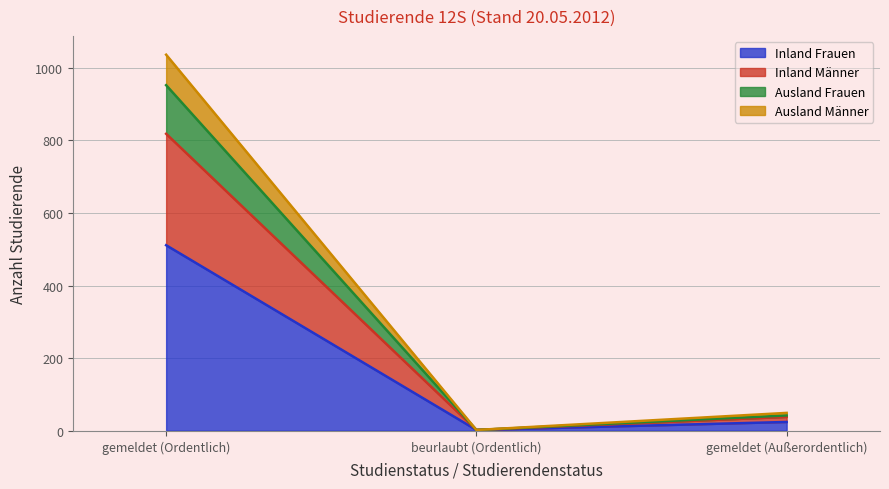

Which category has the lowest value in the Inland Frauen series?

beurlaubt (Ordentlich)